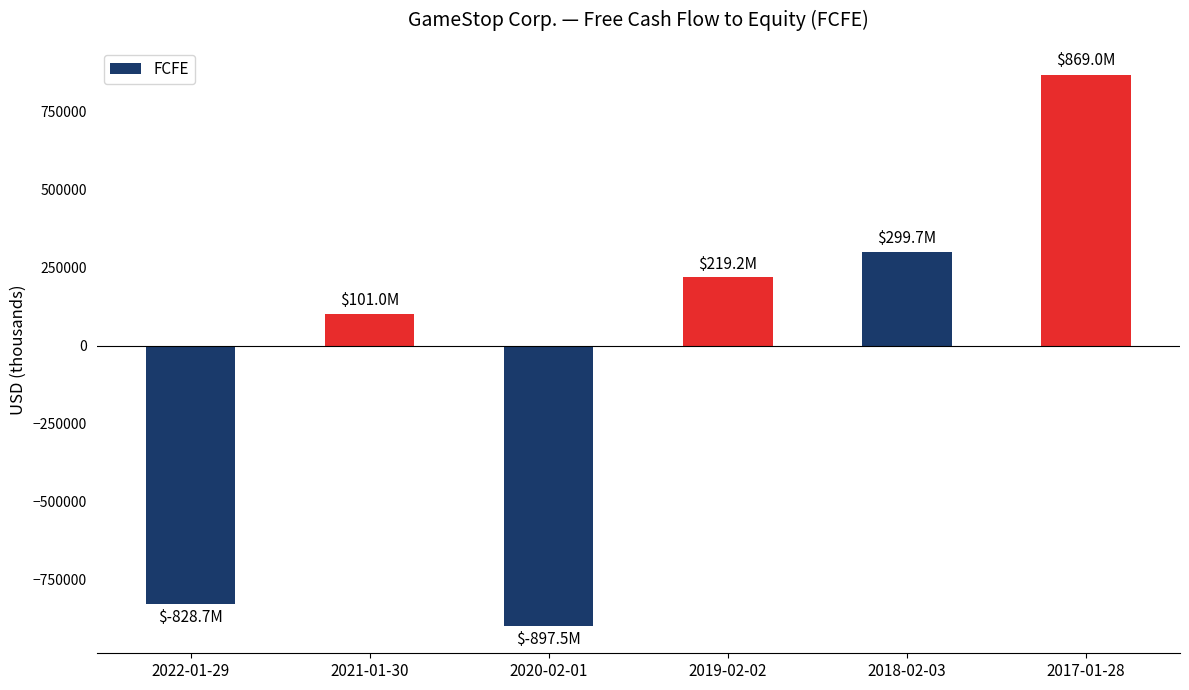

What is the ratio of the value at 2021-01-30 to the value at 2018-02-03?

0.3